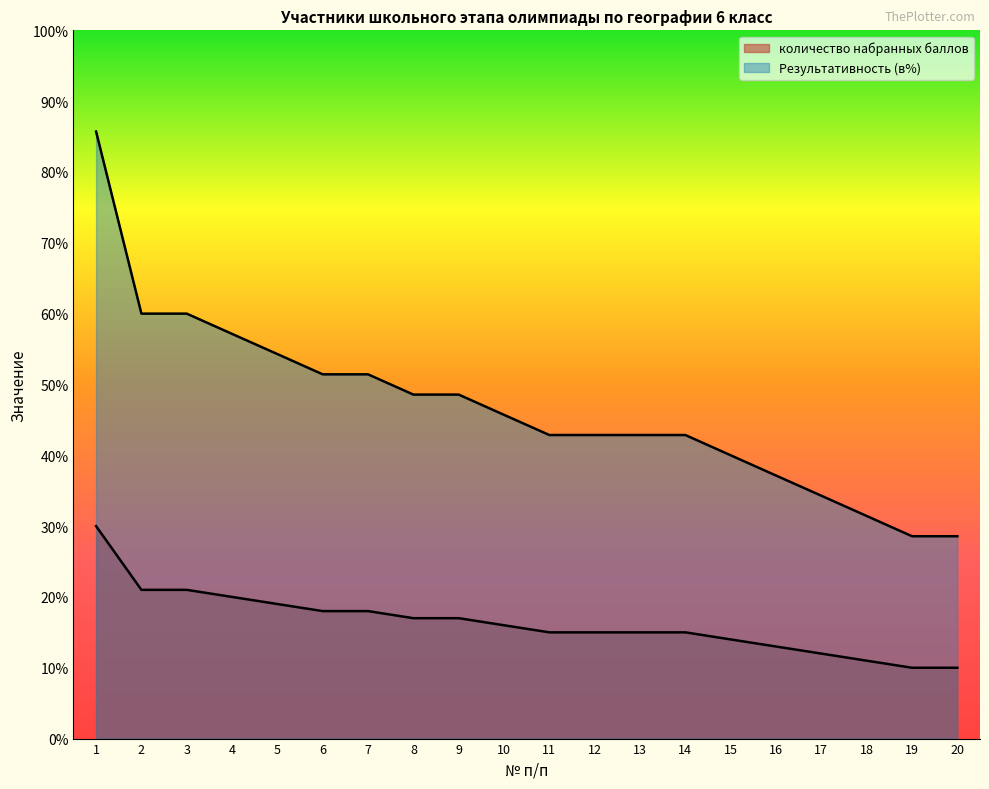

Which series has the largest total across all categories?

Результативность (в%)